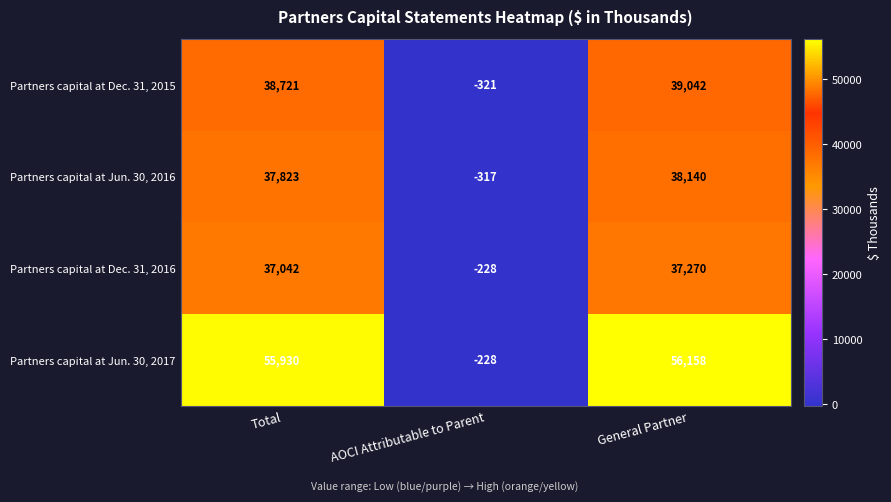

Which series has the largest total across all categories?

Partners capital at Jun. 30, 2017